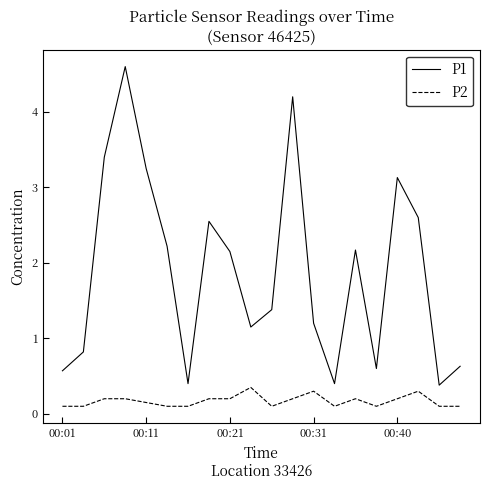

What is the difference between the maximum and minimum values in the P1 series?

4.2